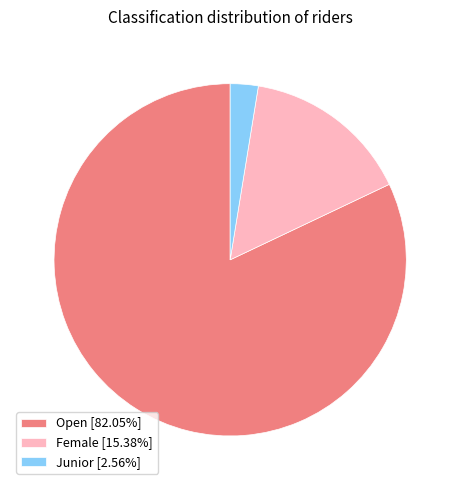

Rank the categories by value from lowest to highest.

Junior, Female, Open